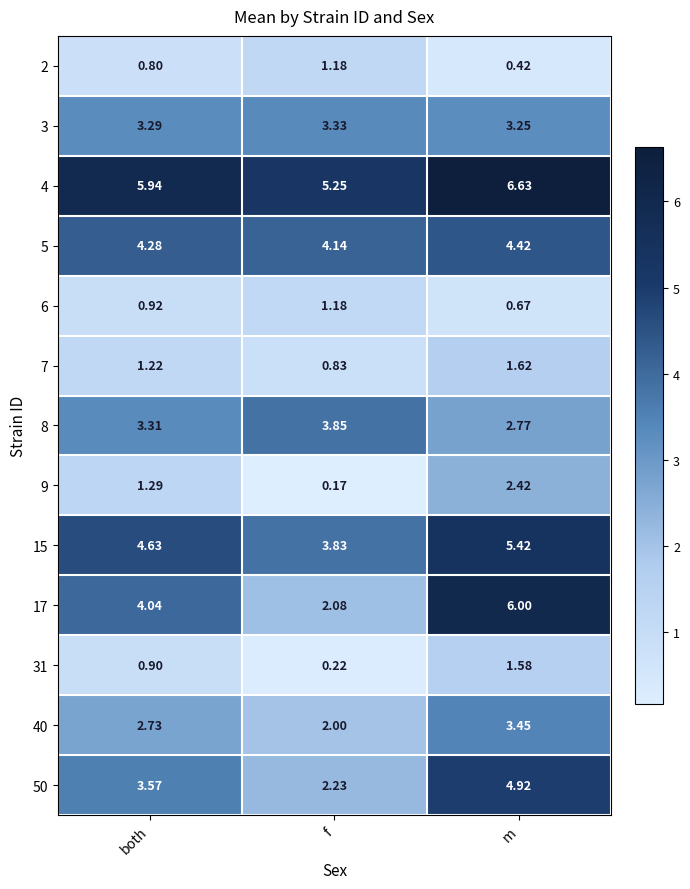

Rank the categories by 3 value from highest to lowest.

f, both, m